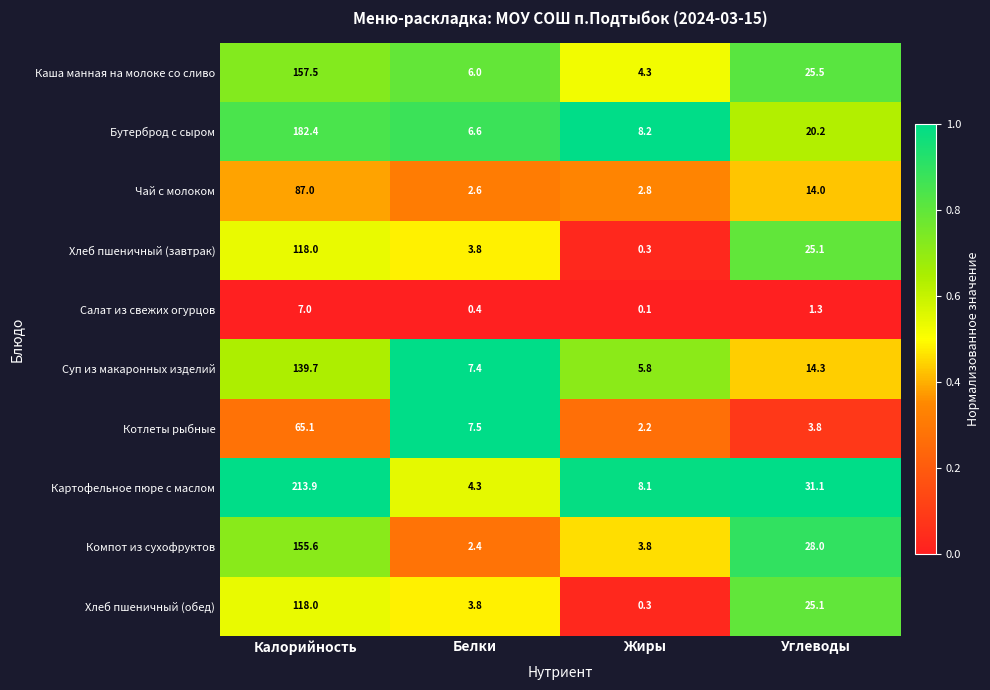

Rank the categories by Салат из свежих огурцов value from lowest to highest.

Жиры, Белки, Углеводы, Калорийность